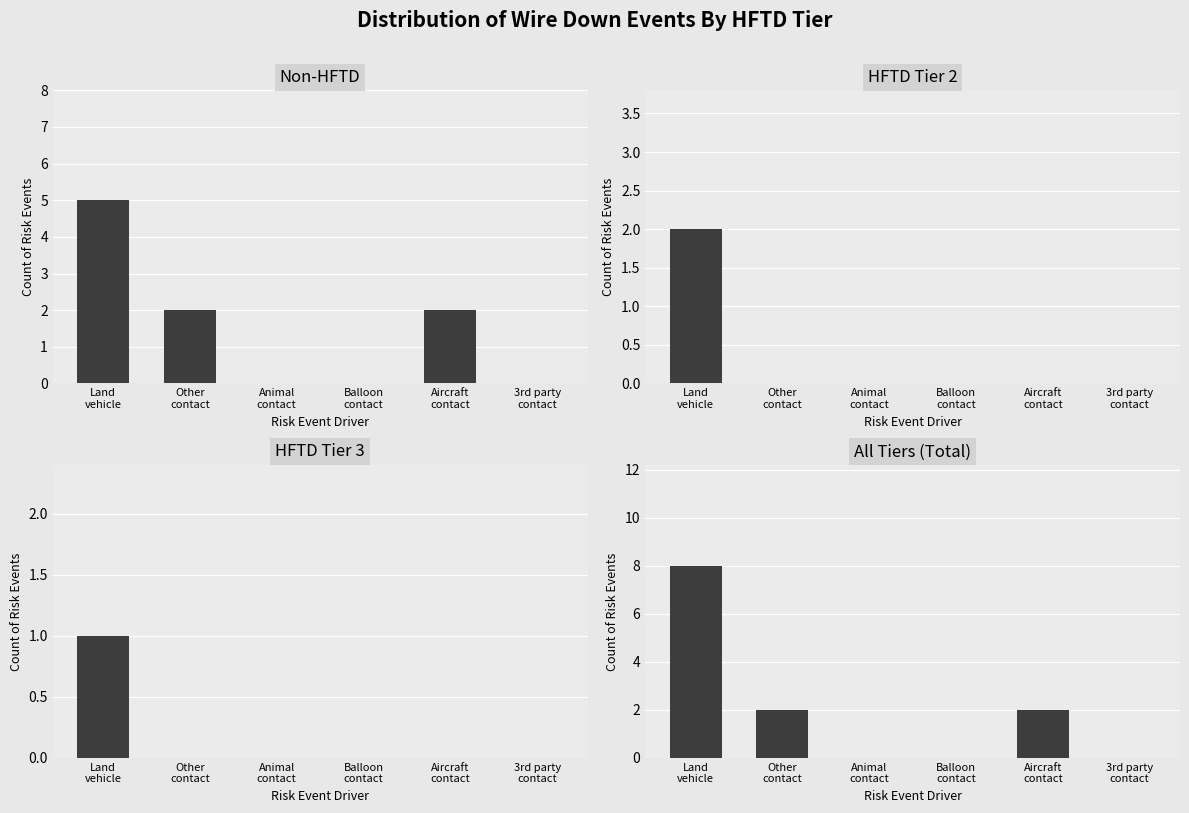

Does the chart contain stacked bars?

No